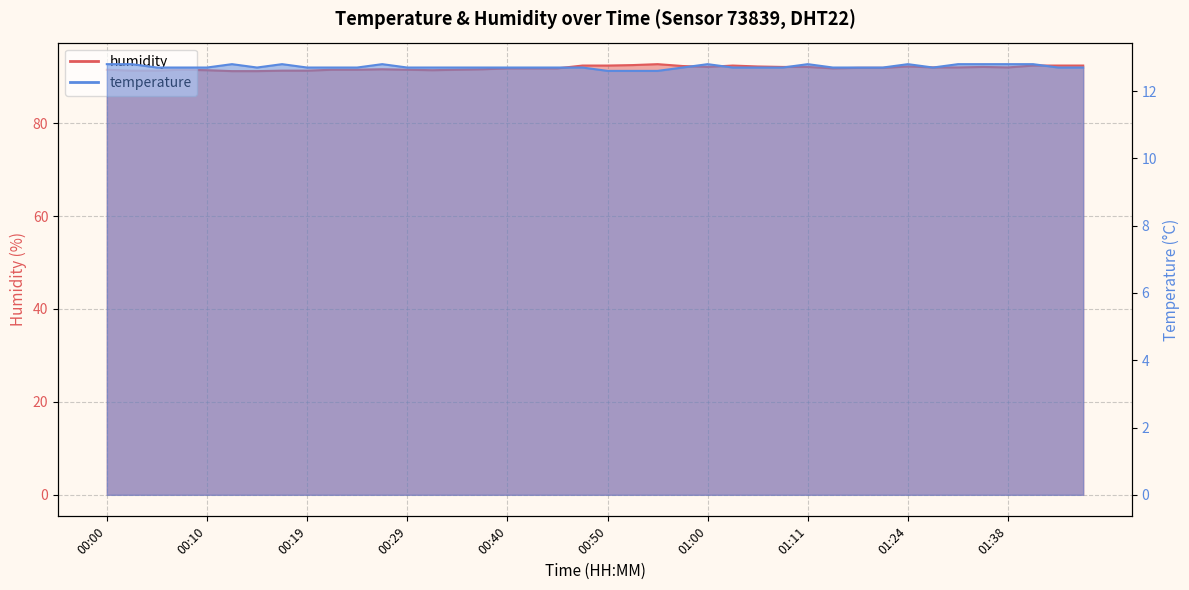

True or false: temperature has a value of 3.8 at 01:24.

False